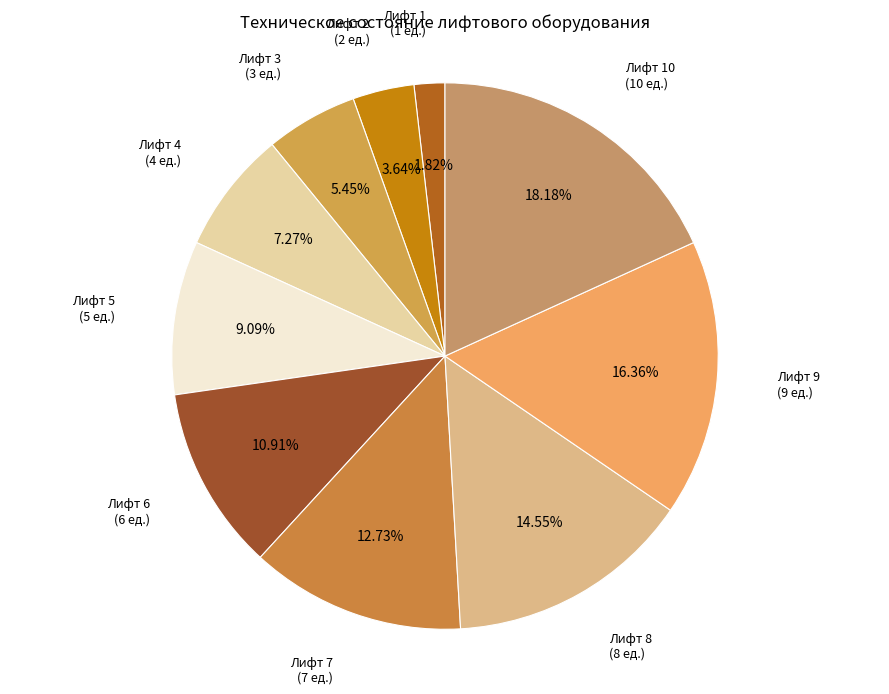

Is it true that Лифт 5 is 4% of the pie?

False